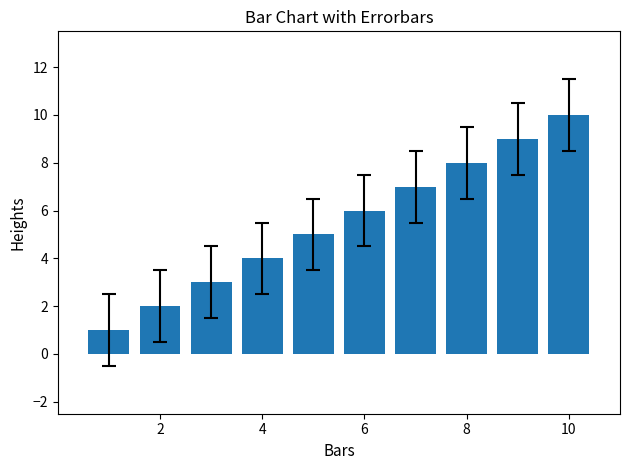

Are the bars horizontal?

No